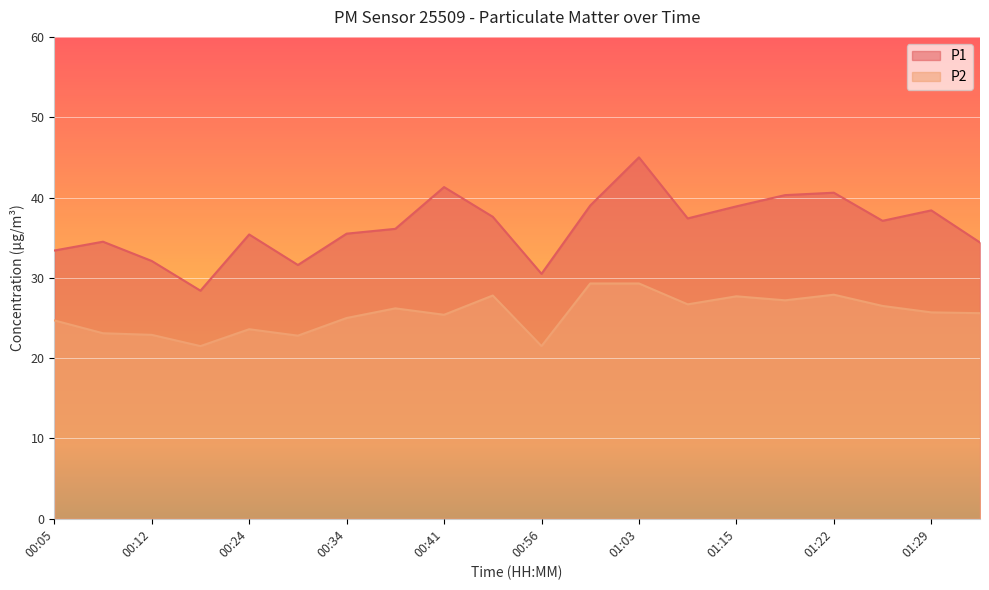

True or false: P1 and P2 intersect in this chart.

False